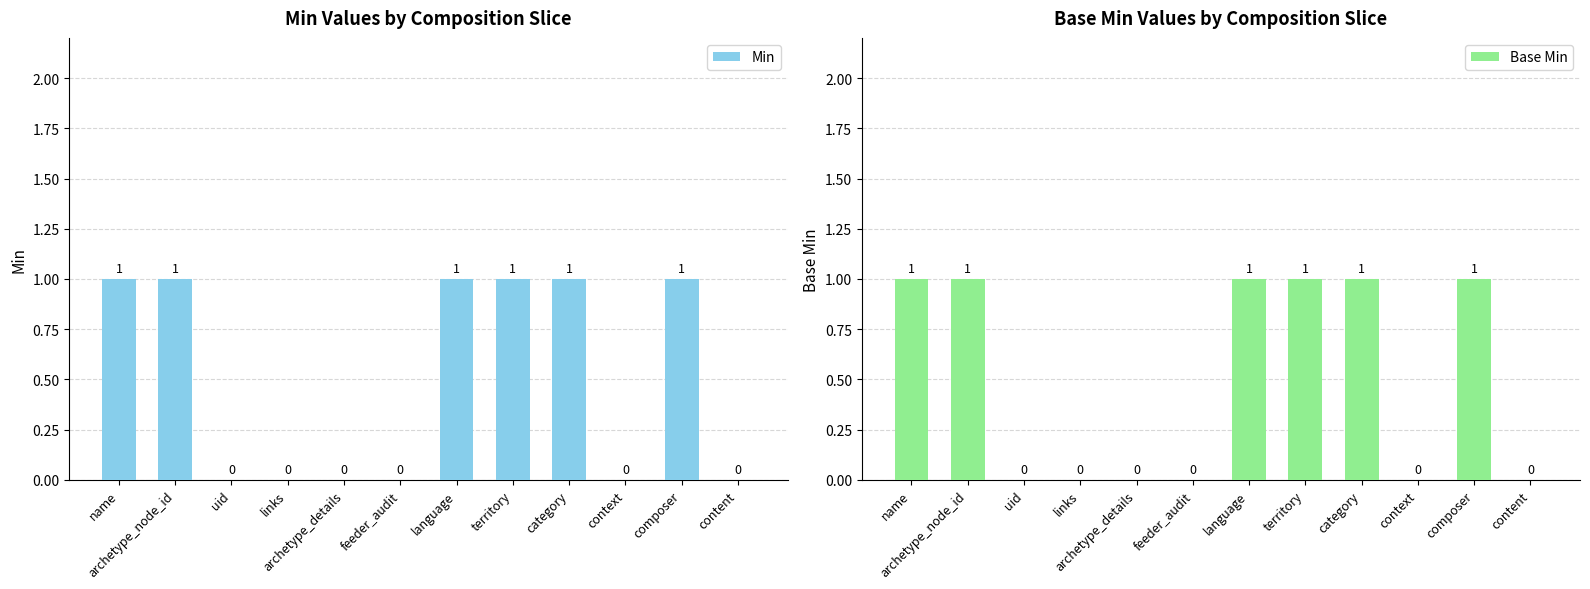

How many data points in Min are less than 1?

6